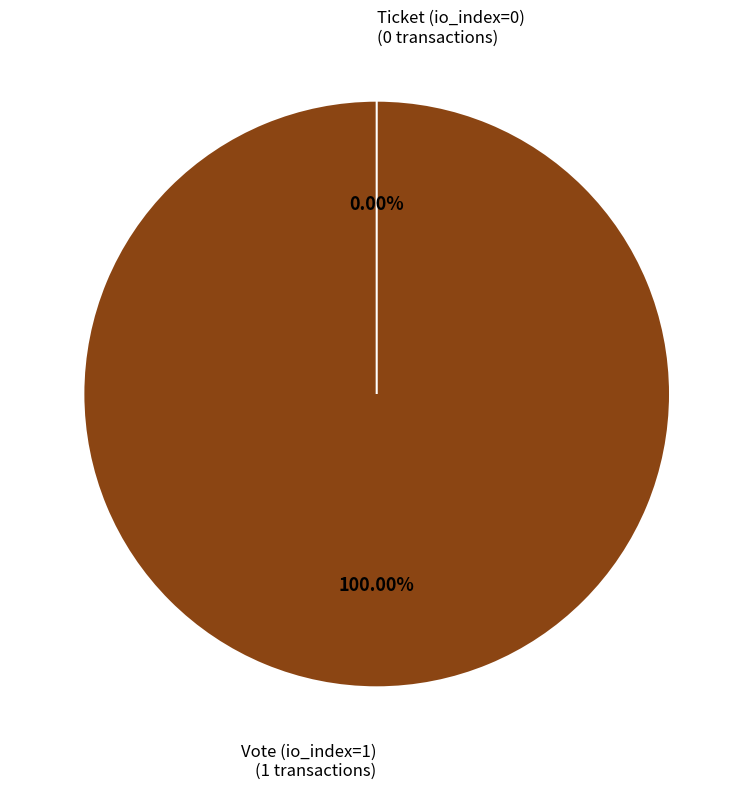

Which slice is the largest?

Vote (io_index=1)